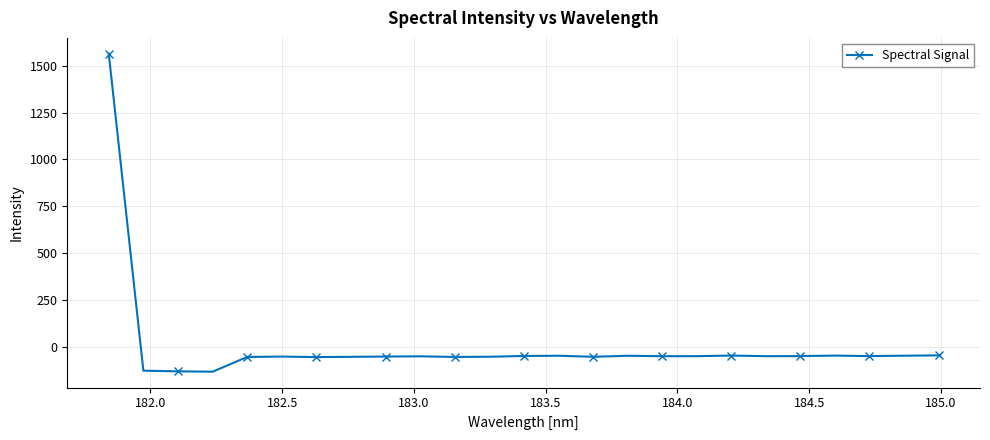

What is the difference between the maximum and minimum values?

1696.0